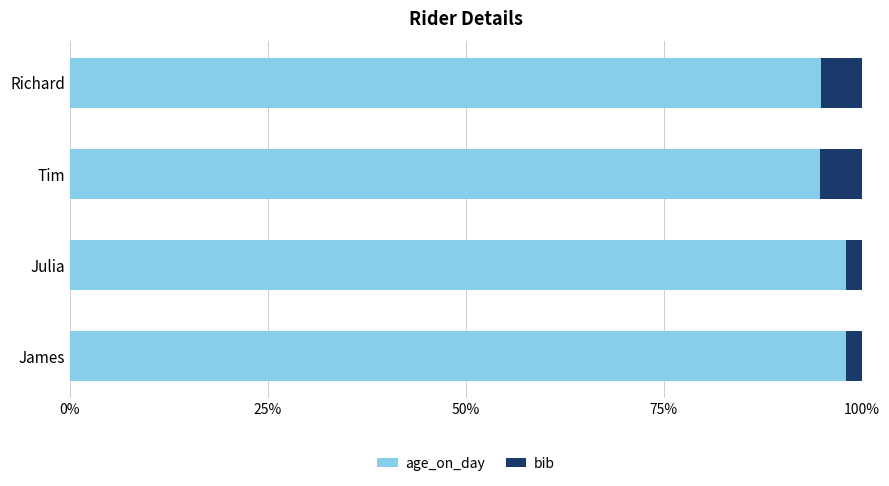

What is the total value across all series at Richard?

100.0